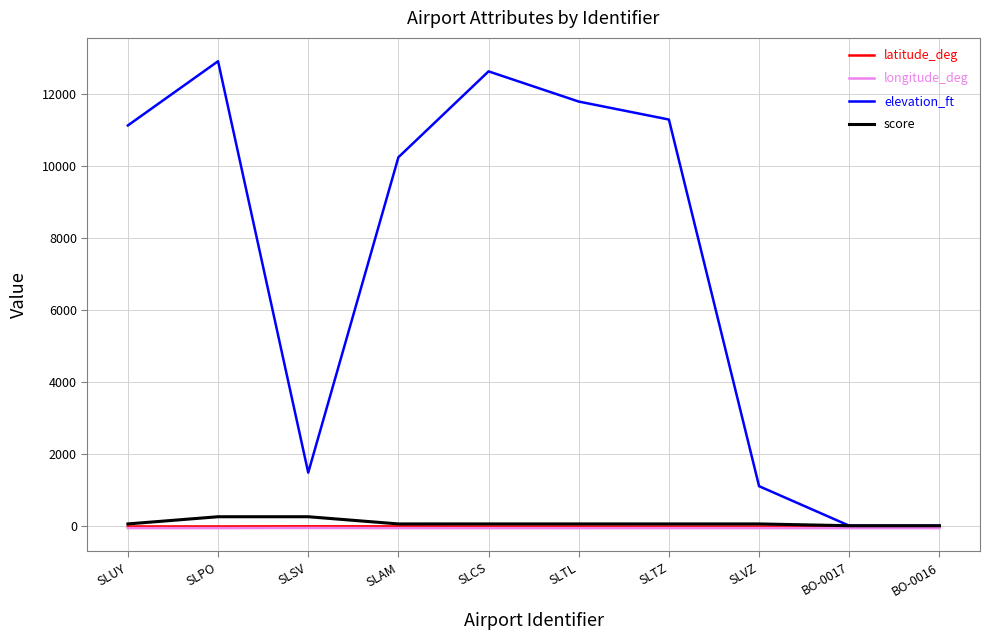

What is the greatest value displayed?

12922.0